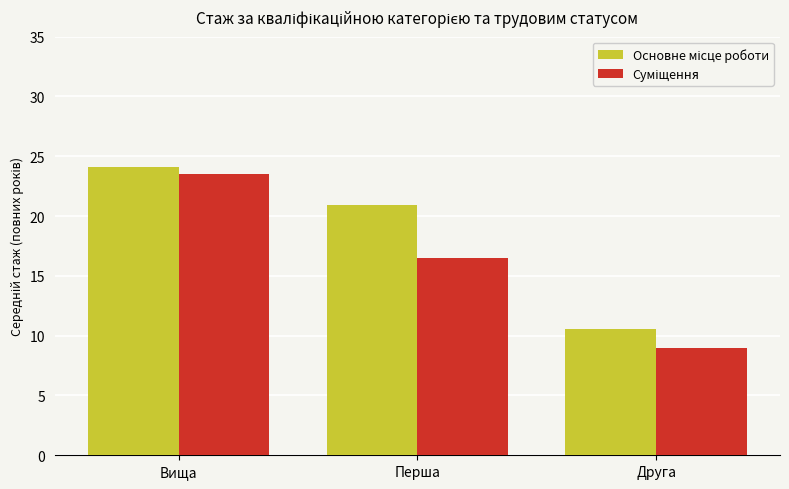

At which category is the sum across all series the highest?

Вища